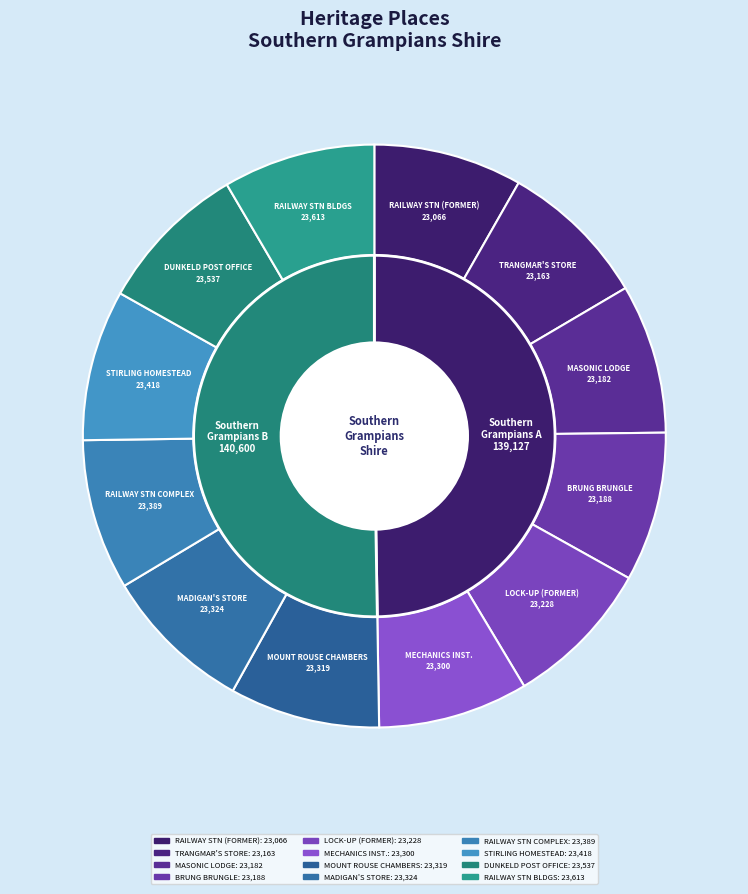

Which slice is the largest?

RAILWAY STATION BUILDINGS (FORMER)